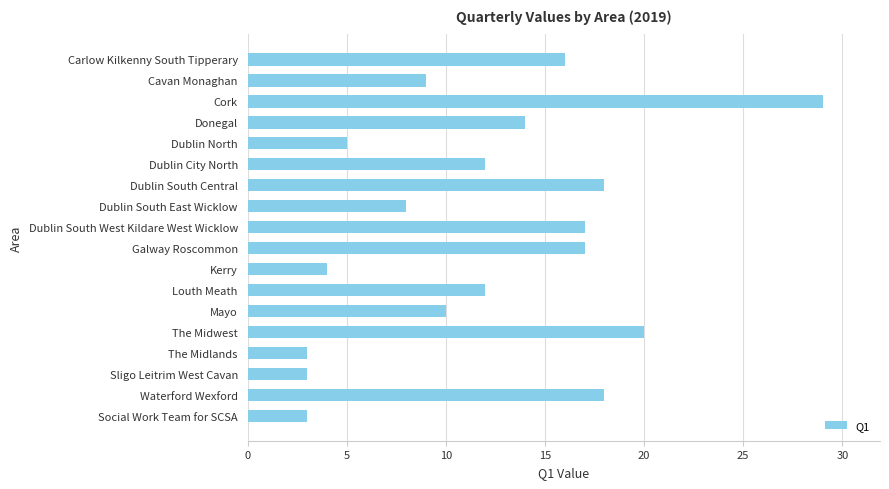

How many categories are shown in the chart?

18